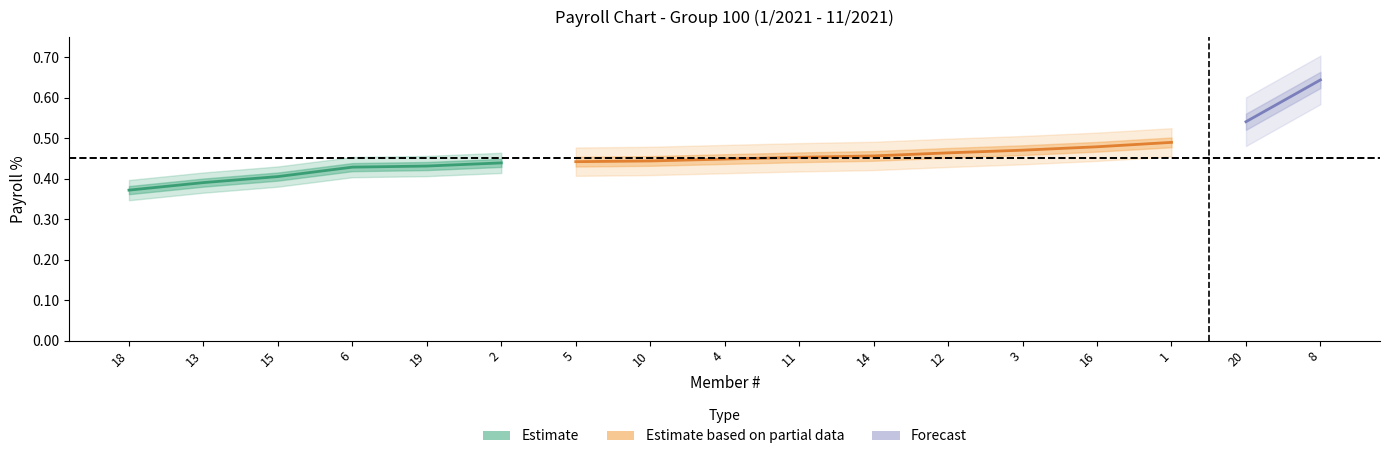

True or false: the data has more than 1 interior local peaks.

False